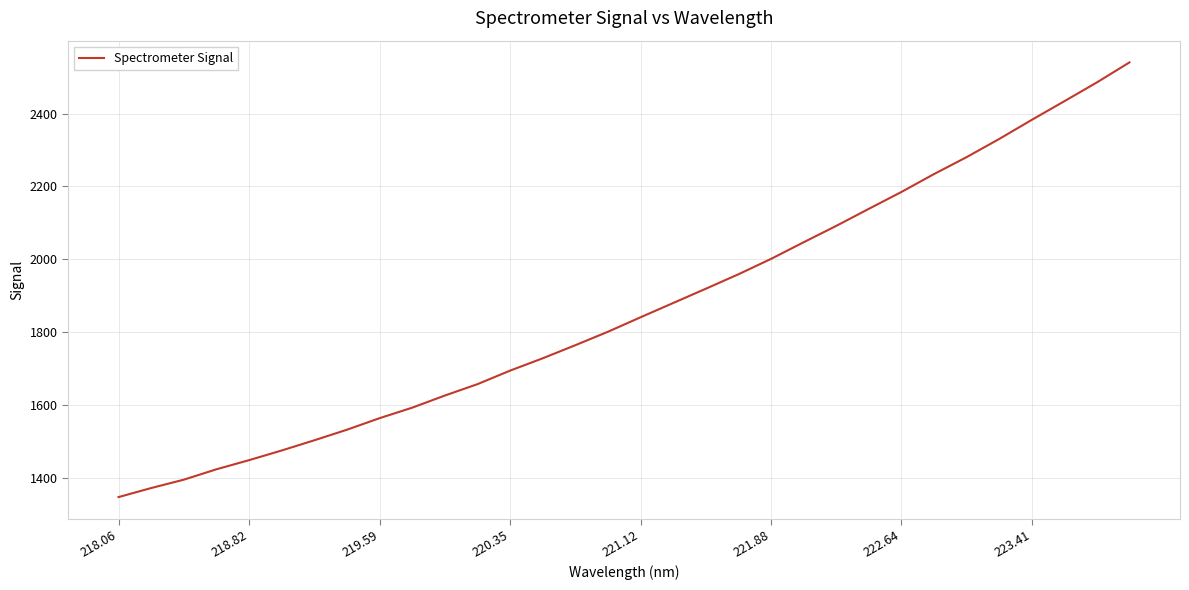

What is the greatest value displayed?

2540.3